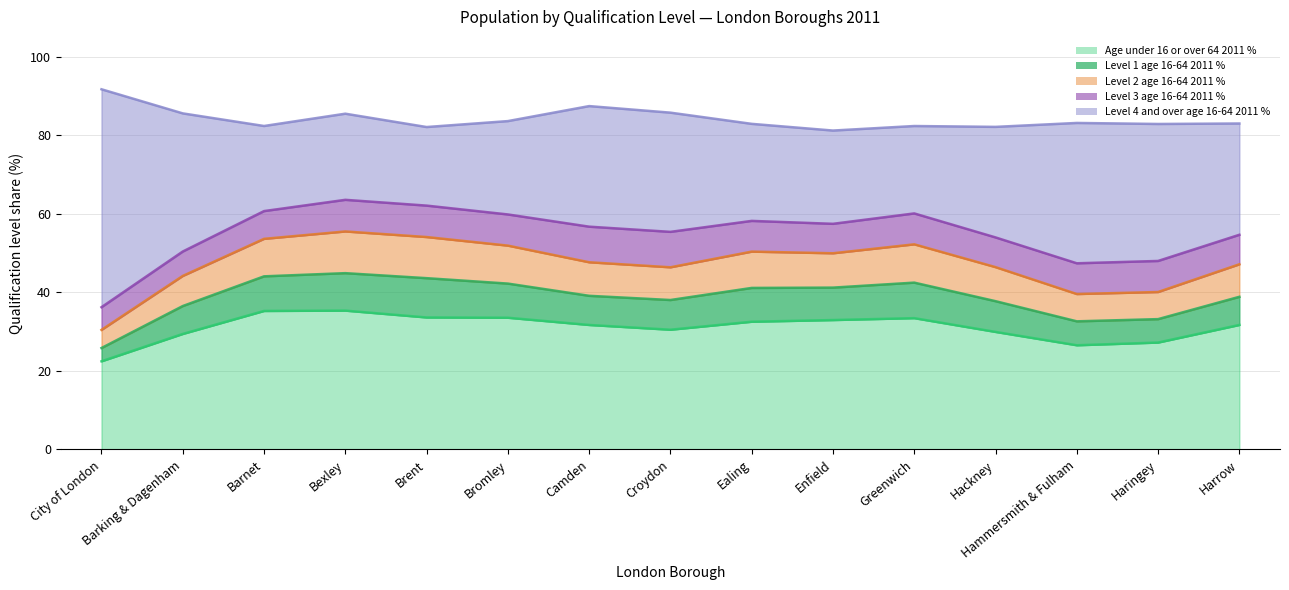

Is the value of Level 3 age 16-64 2011 % at Ealing greater than the value of Age under 16 or over 64 2011 % at Bromley?

No